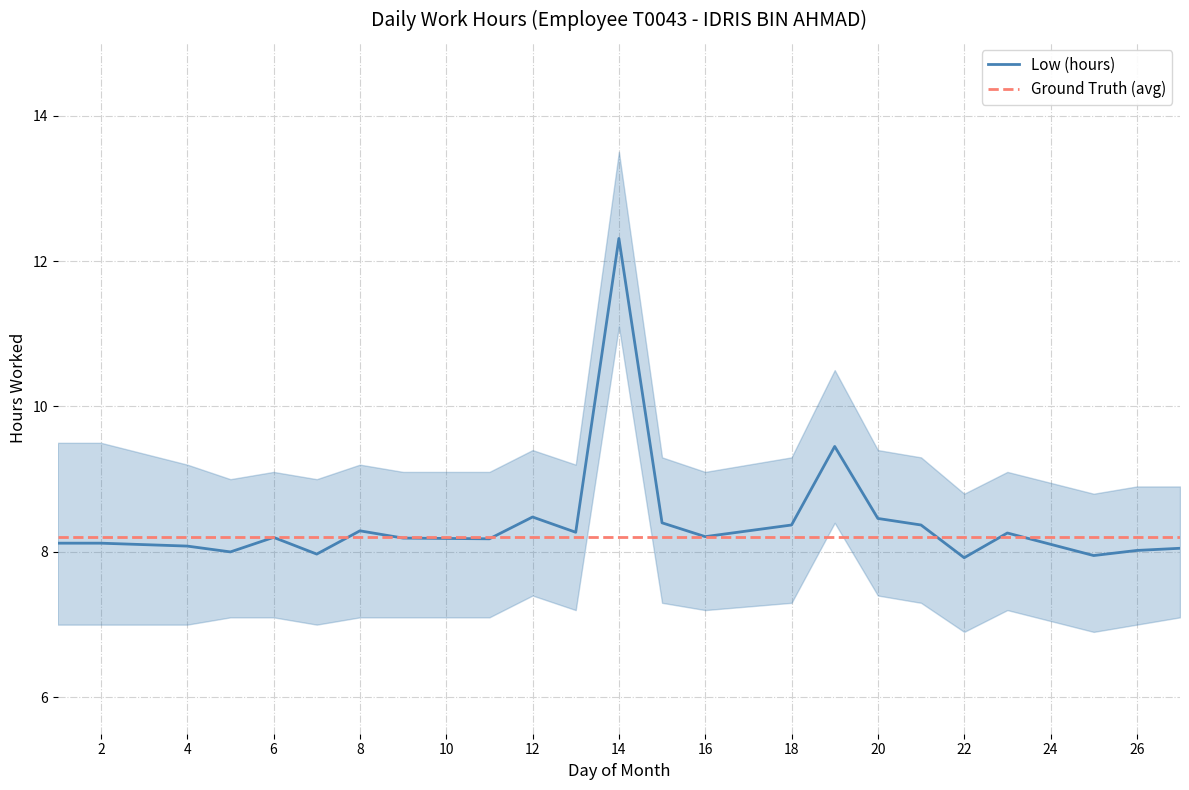

What is the difference between the Low (hours) values at 22 and 20?

0.5